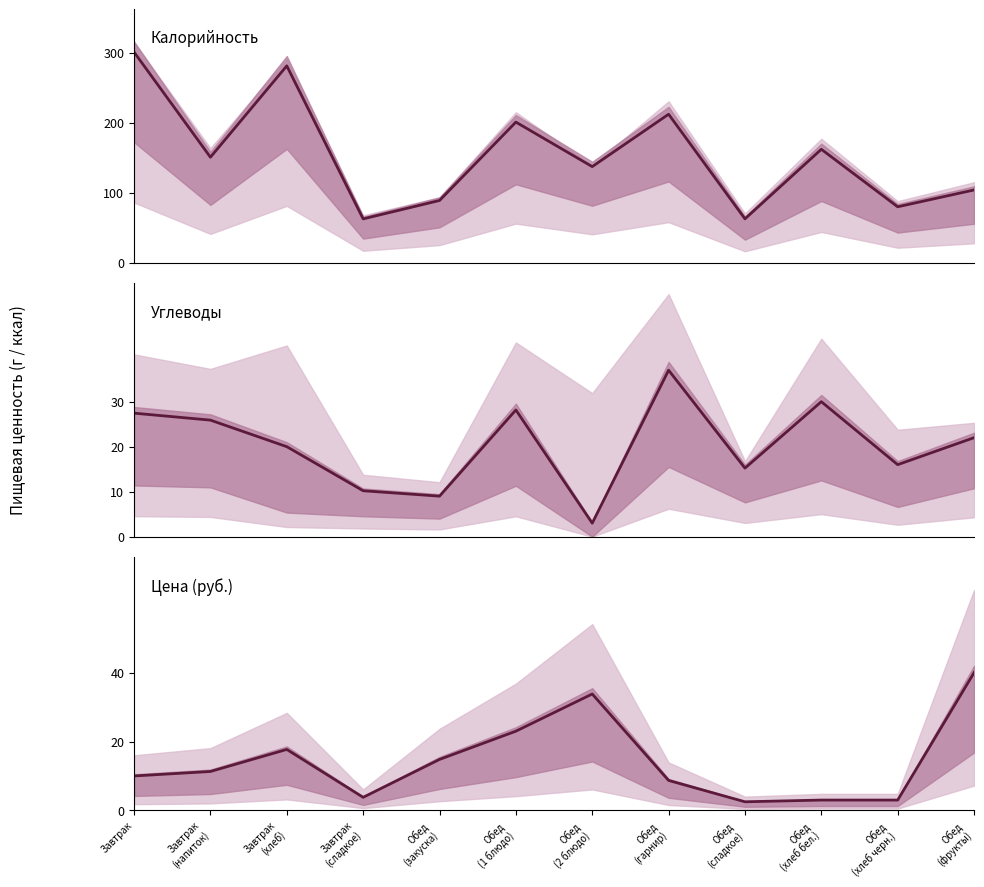

Reading left to right, list all the values displayed in this chart.

Калорийность: 300.6	150.7	281.0	62.8	89.0	200.8	137.3	212.0	62.8	162.0	80.0	104.0
Углеводы: 27.4	25.9	20.0	10.2	9.0	28.2	3.0	37.0	15.2	30.0	16.0	22.0
Цена: 10.0	11.3	17.7	3.8	14.8	23.0	33.8	8.7	2.5	3.0	3.0	40.0